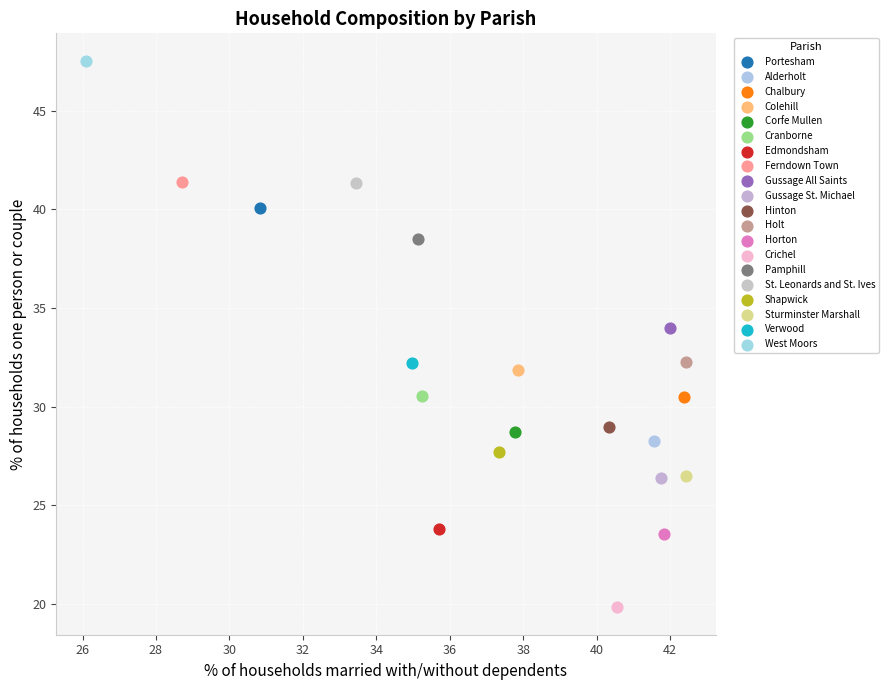

Which series reaches the maximum Y coordinate?

West Moors